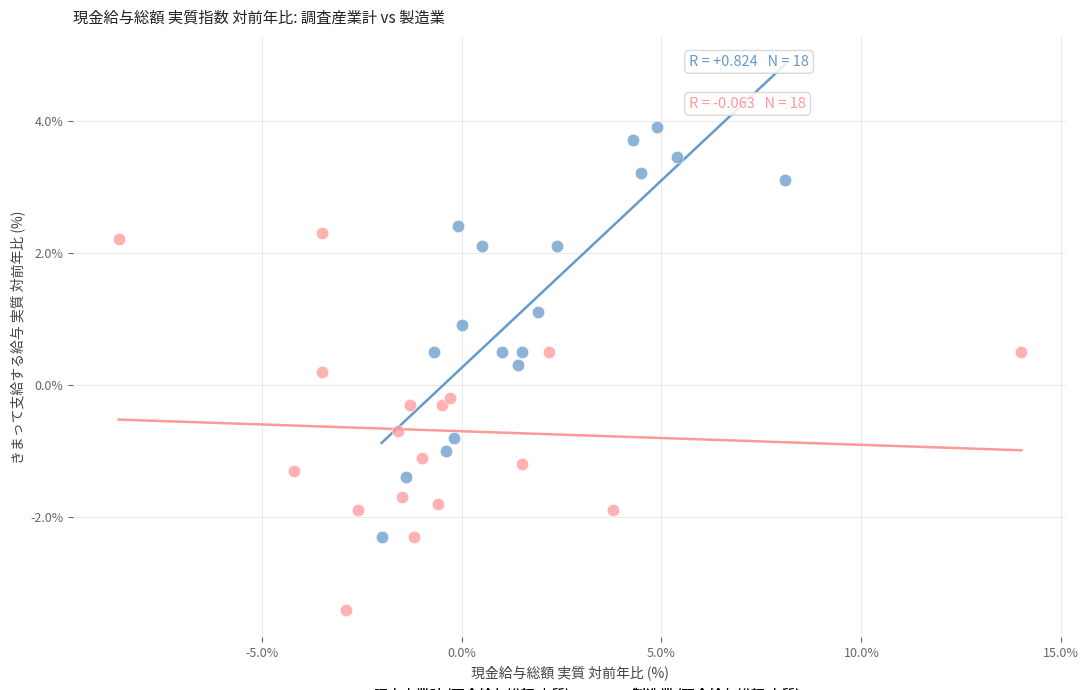

Which series has the widest spread of Y values?

調査産業計 (現金給与総額 実質)